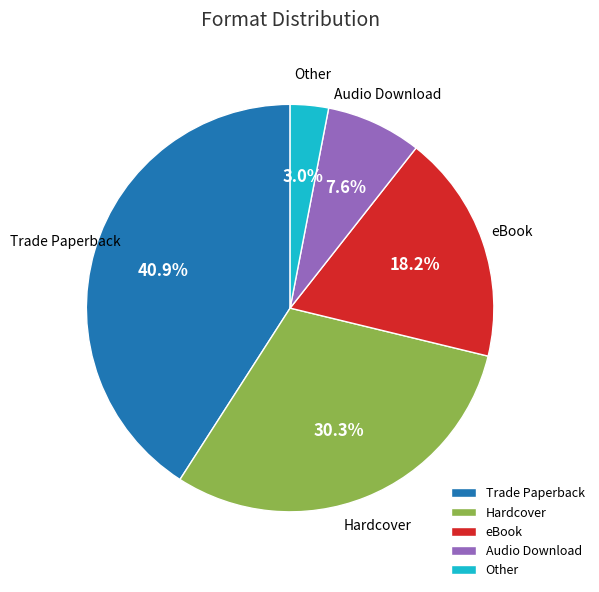

Count the number of slices in the pie.

5